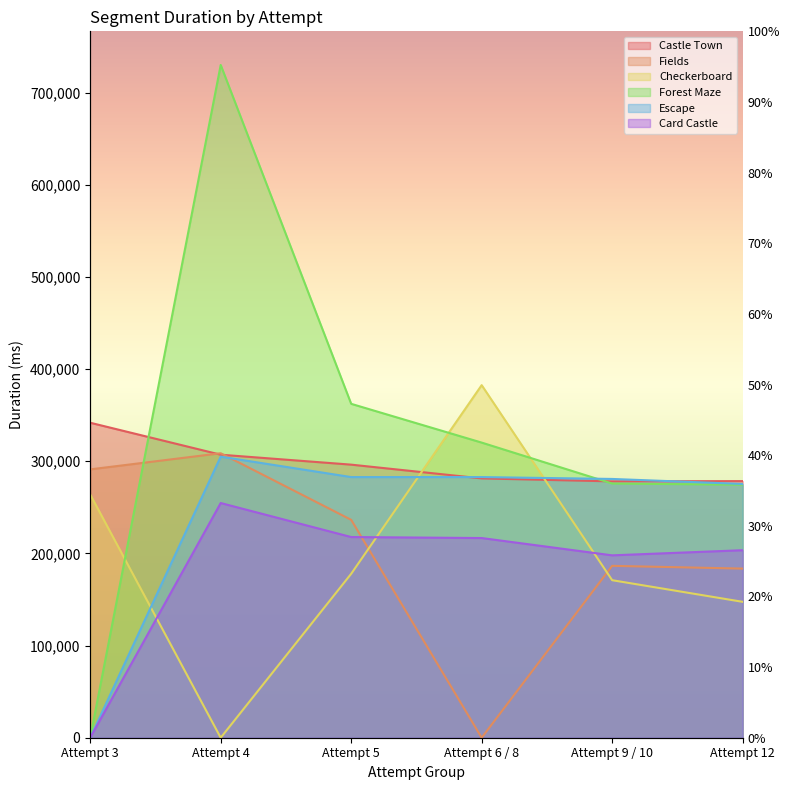

Is it true that Escape equals 392987 at Attempt 5?

False